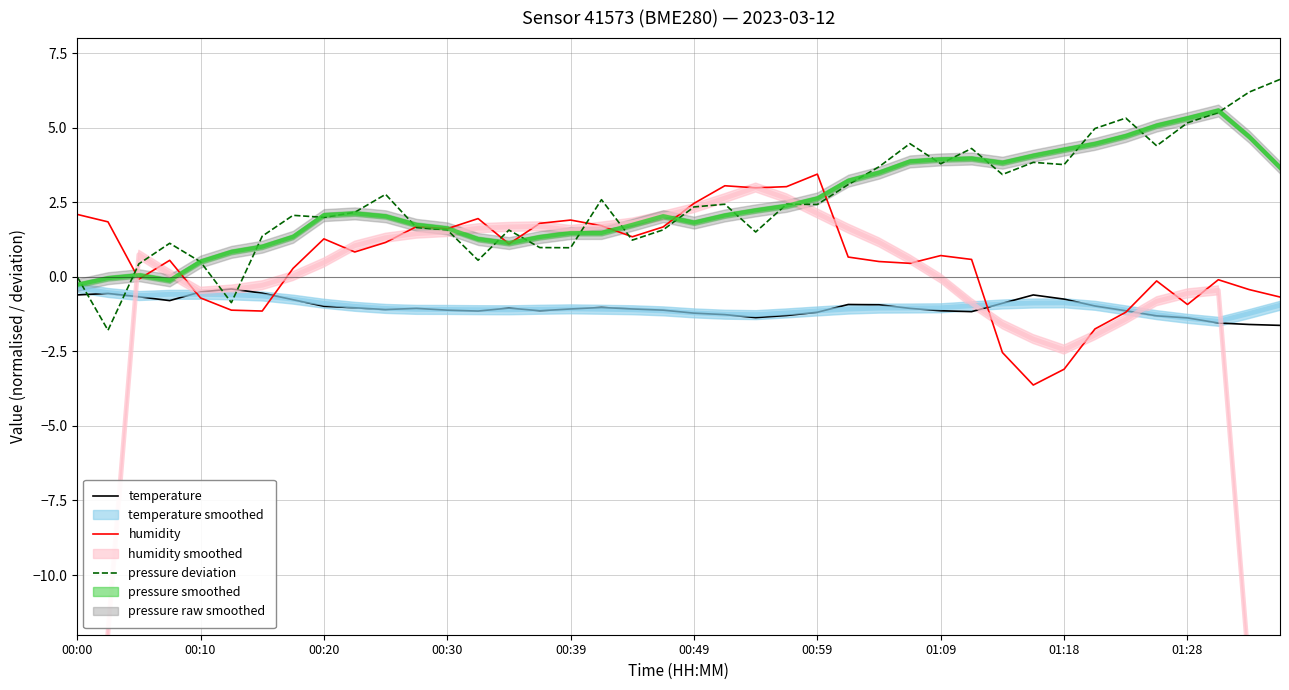

What is the difference between the humidity values at 23 and 38?

3.4